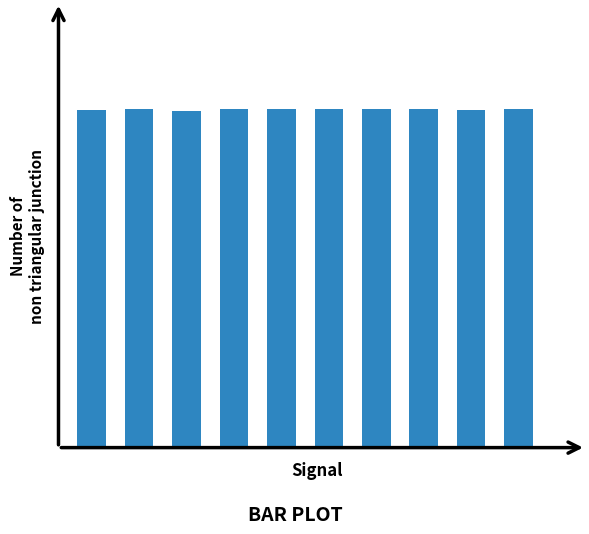

What is the difference between the maximum and minimum values?

28708